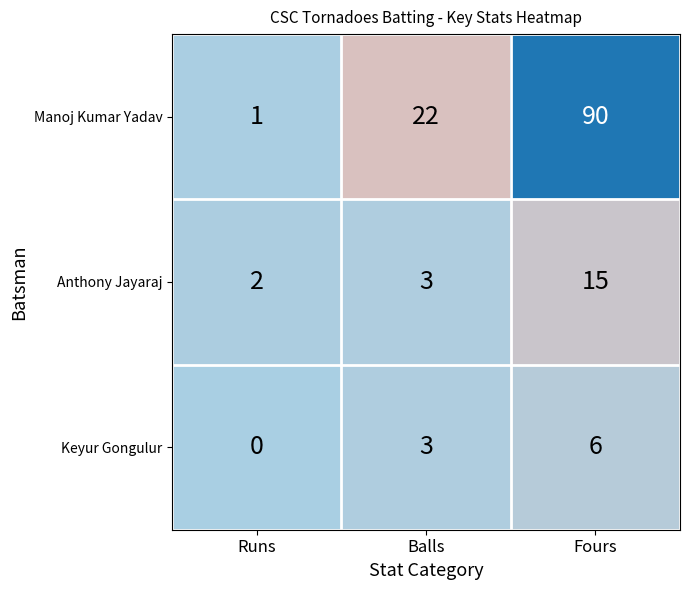

Which series has the widest spread of values?

Manoj Kumar Yadav